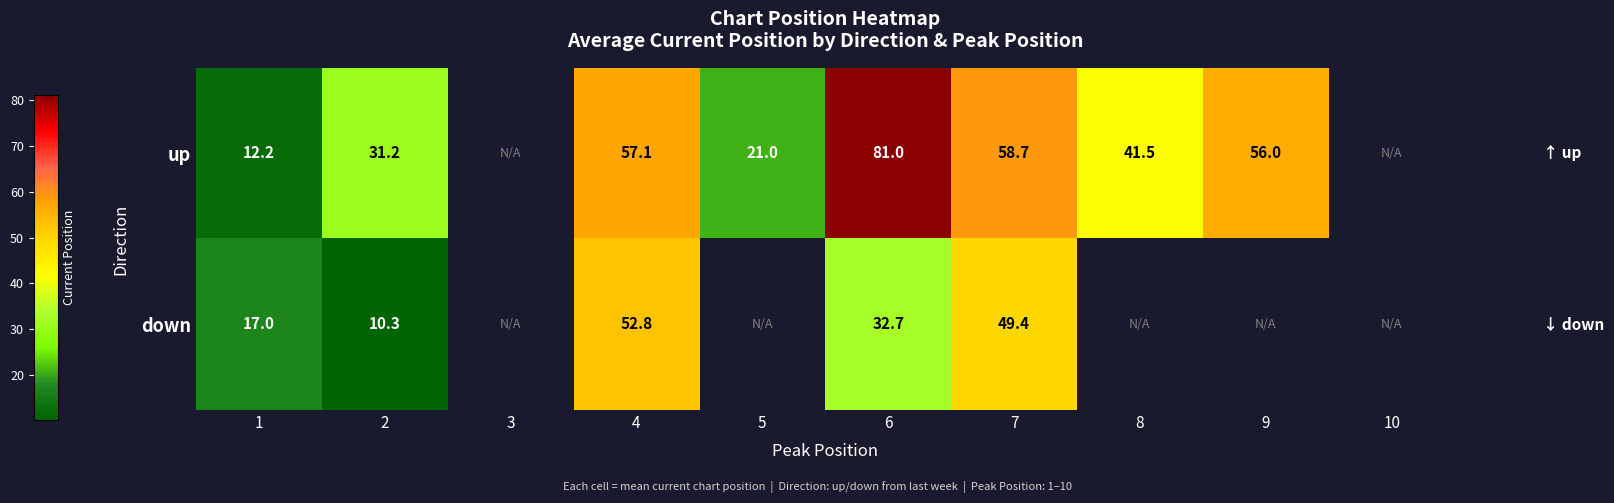

Between 1 and 2, which series saw the biggest shift?

up